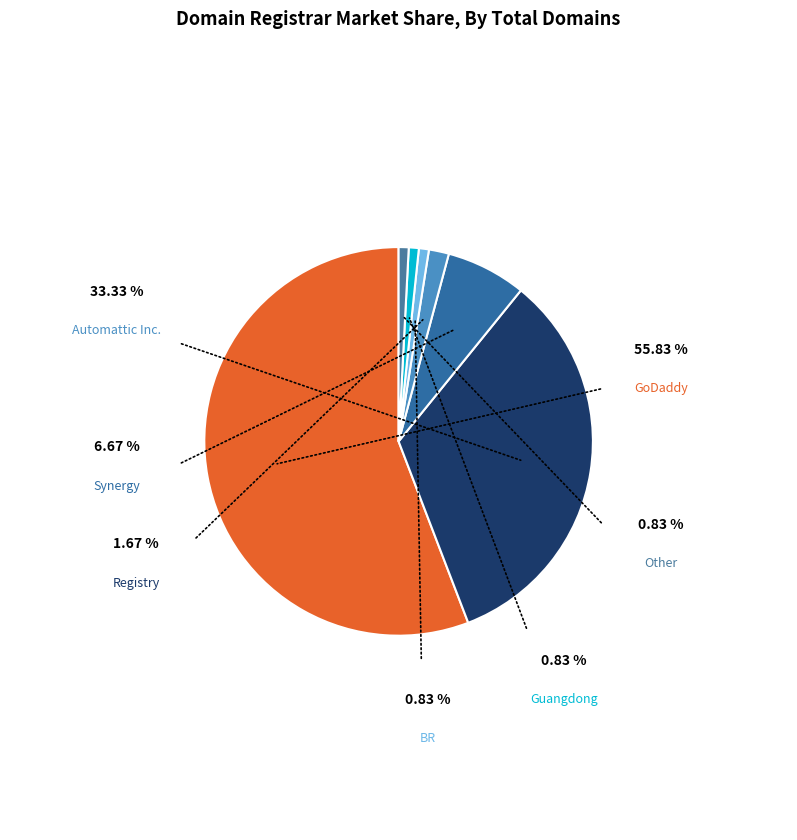

What percentage is the Automattic Inc. slice, to the nearest percent?

33%